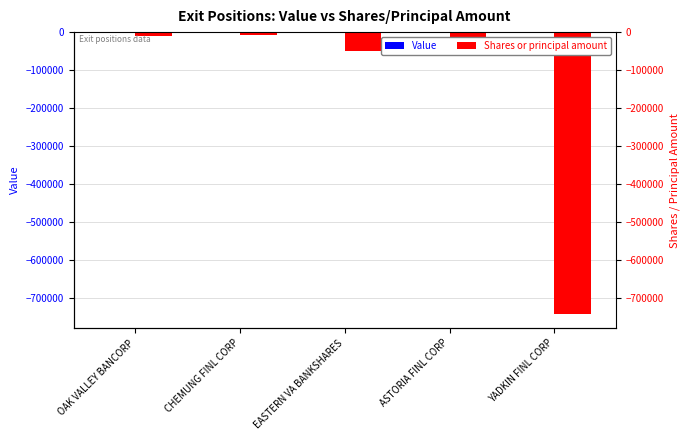

At which label does Value reach its minimum?

OAK VALLEY BANCORP